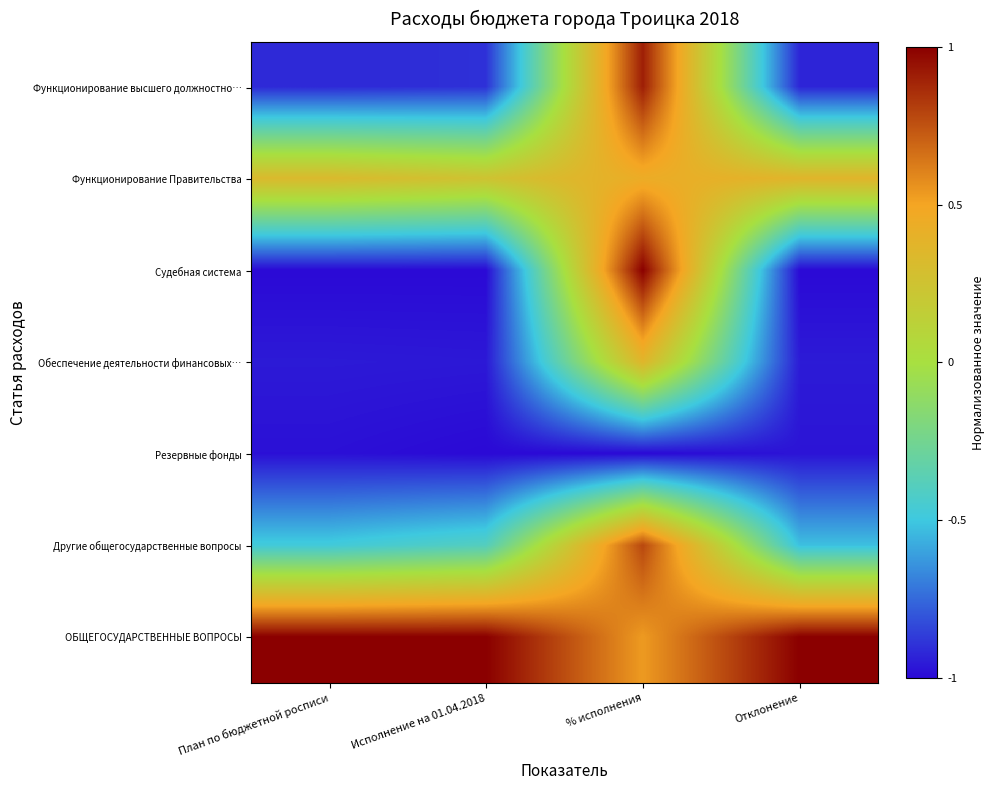

Between План по бюджетной росписи and % исполнения, which is larger?

% исполнения